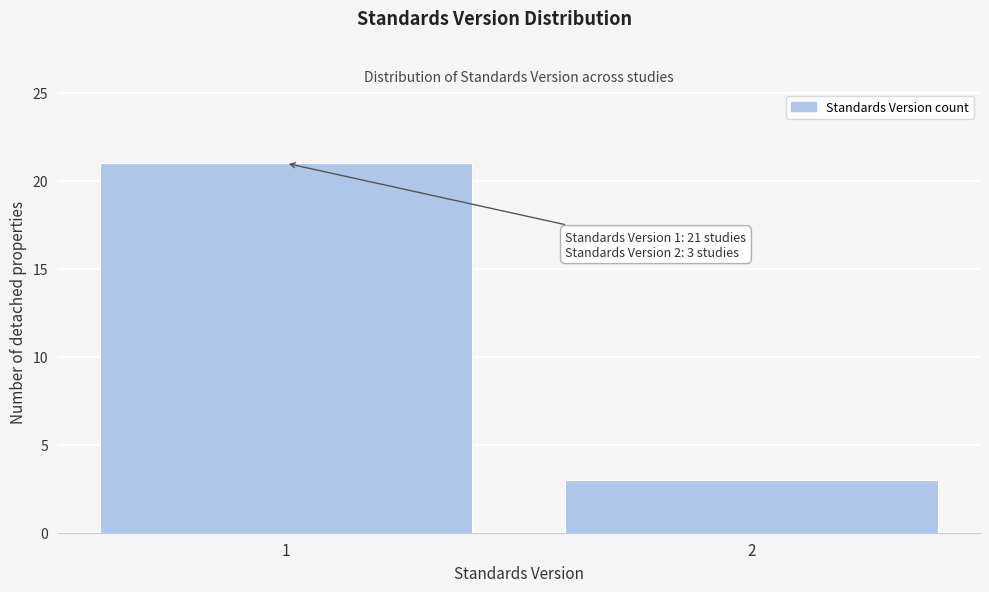

Reading left to right, transcribe all the data shown in this chart.

21	3